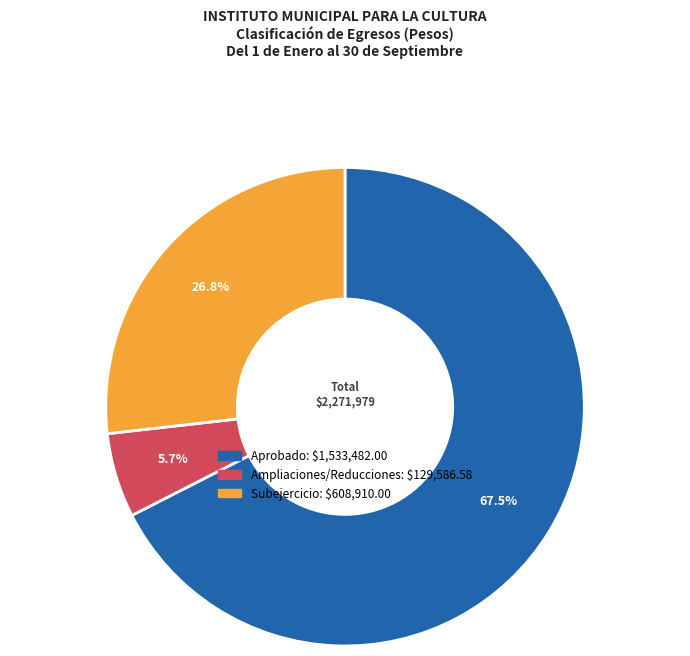

Is there any slice that represents more than half of the pie?

Yes